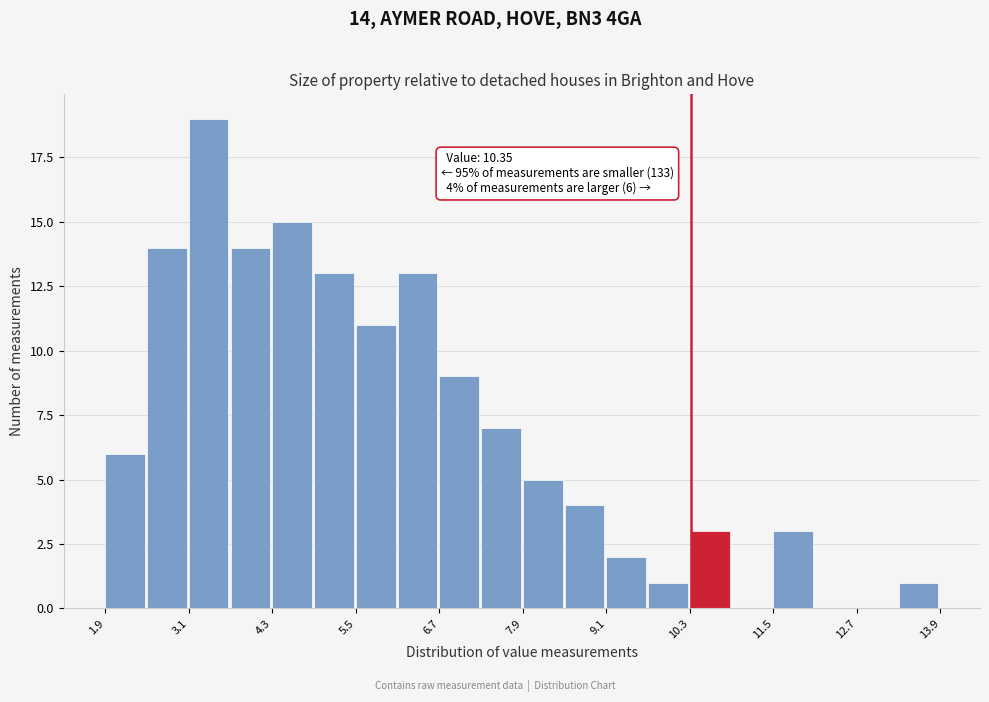

Around what value on the x-axis is the tallest bar? Give the approximate position of its centre, as read against the axis.

3.4